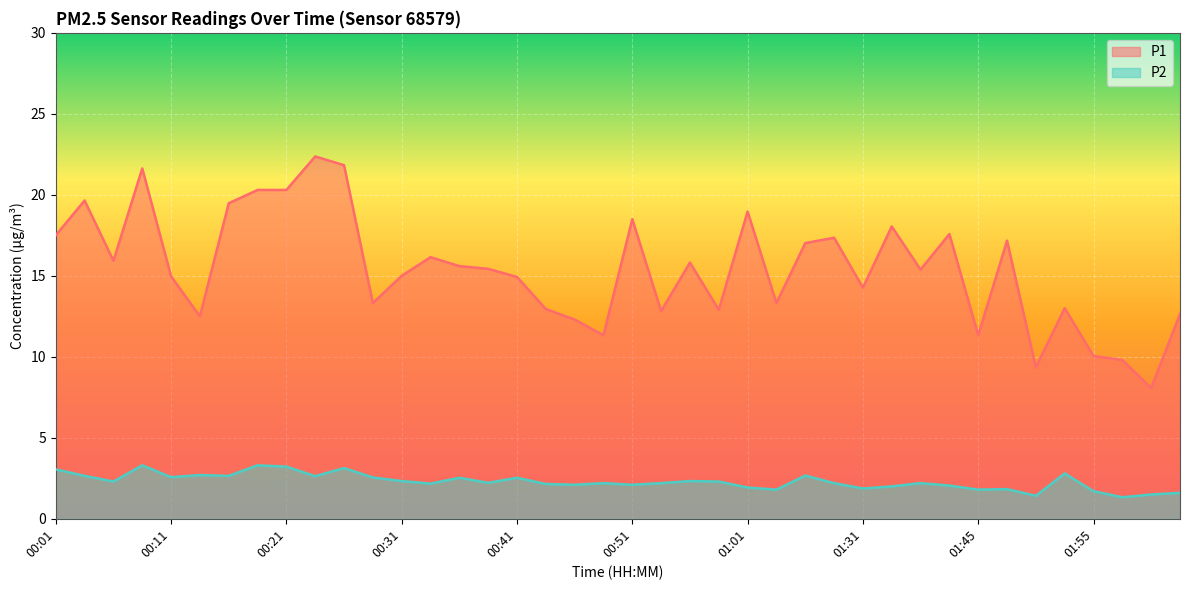

Rank the categories by P1 value from lowest to highest.

02:01, 01:50, 01:58, 01:55, 00:49, 01:45, 00:46, 00:13, 02:03, 00:54, 00:59, 00:43, 01:53, 00:28, 01:04, 01:31, 00:41, 00:11, 00:31, 01:39, 00:38, 00:36, 00:56, 00:06, 00:33, 01:09, 01:48, 01:22, 00:01, 01:42, 01:36, 00:51, 01:01, 00:16, 00:03, 00:18, 00:21, 00:08, 00:26, 00:23